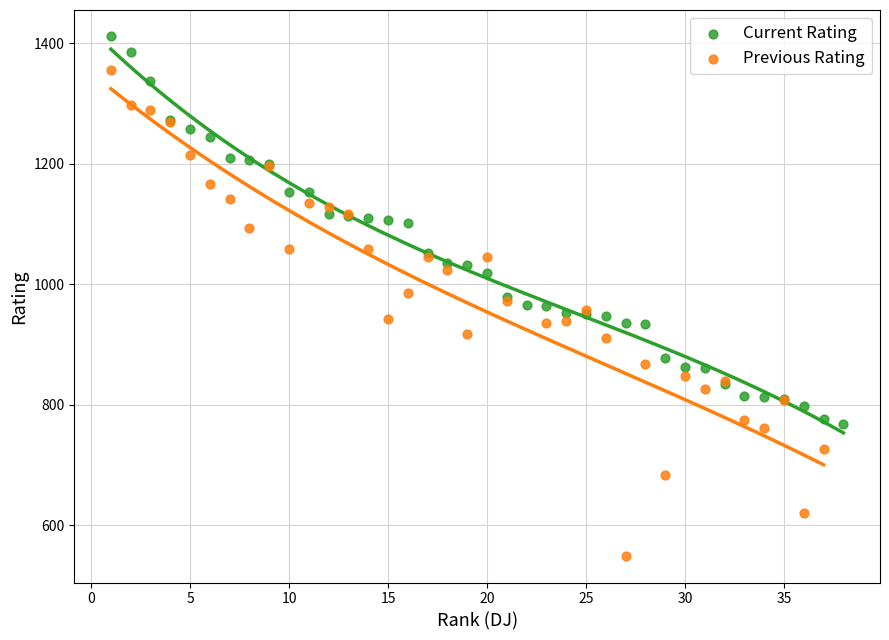

Which series has the widest spread of Y values?

Previous Rating